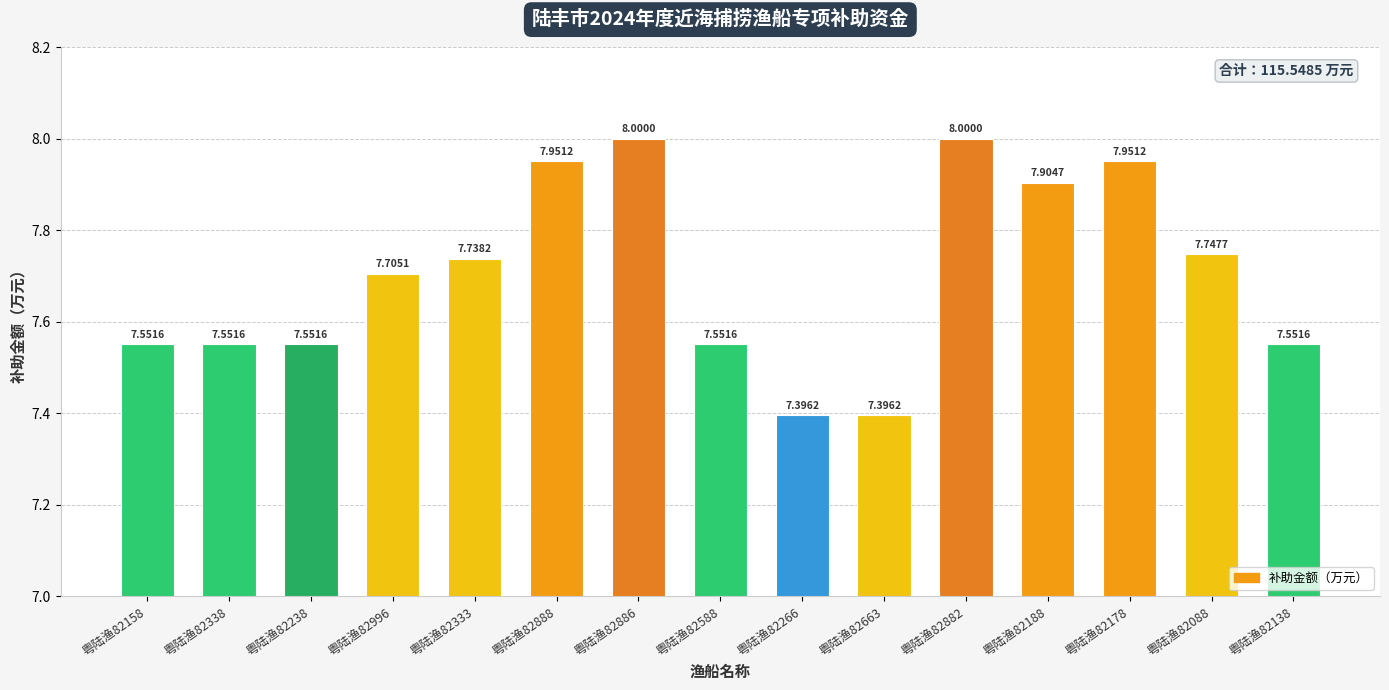

What is the difference between the maximum and second lowest values?

0.6